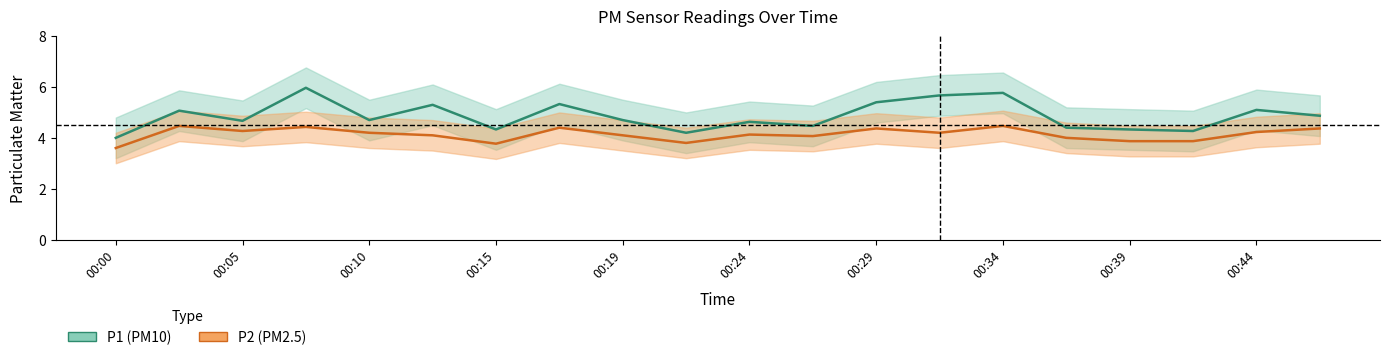

True or false: P2 and P1 cross at least once.

False